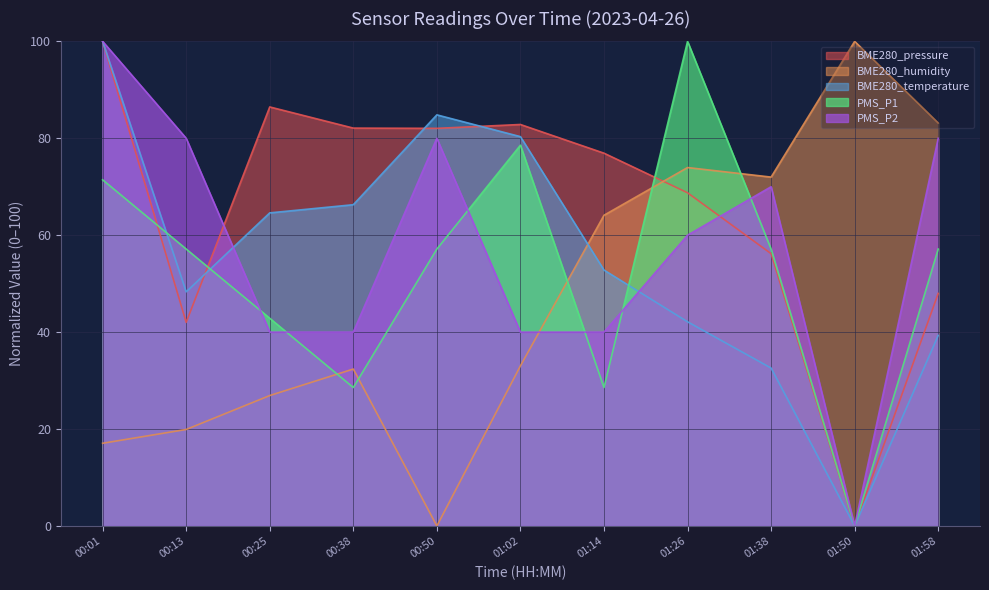

What is the spread (max minus min) of values at 01:50?

100.0